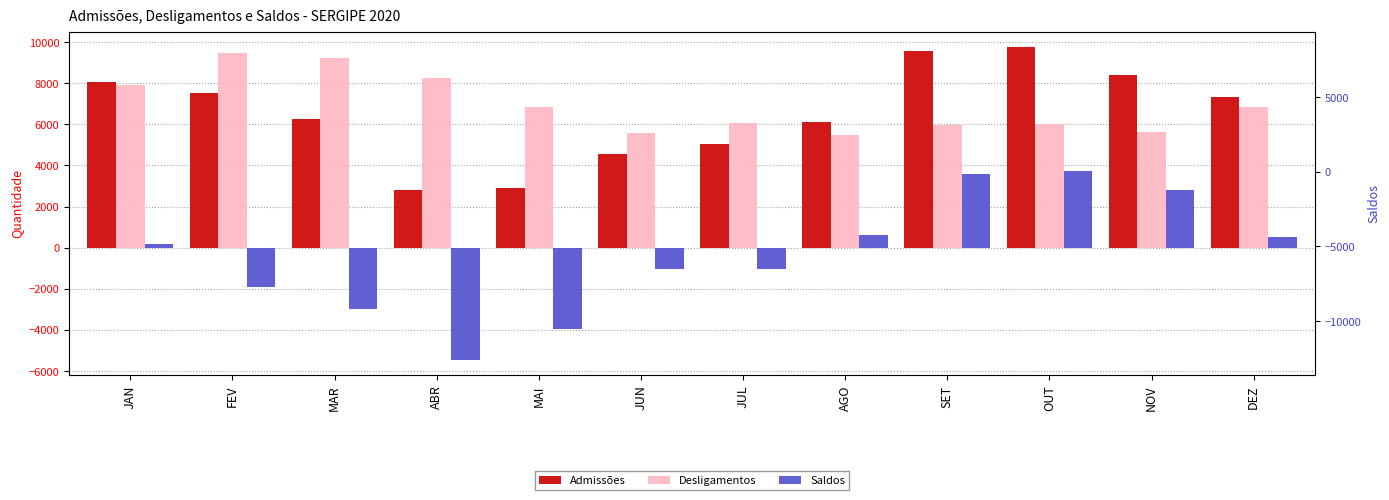

What are all the series names shown in the legend?

Admissões, Desligamentos, Saldos